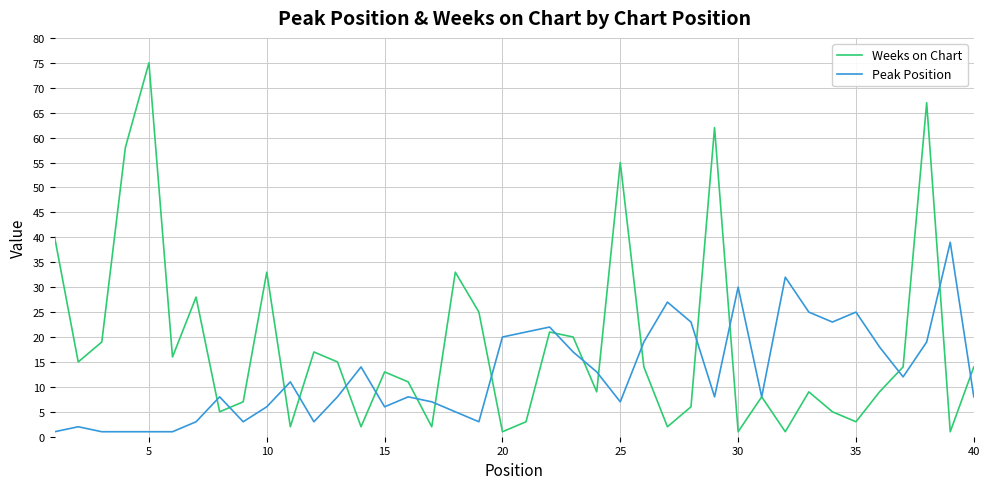

What is the highest value of the Weeks on Chart series?

75